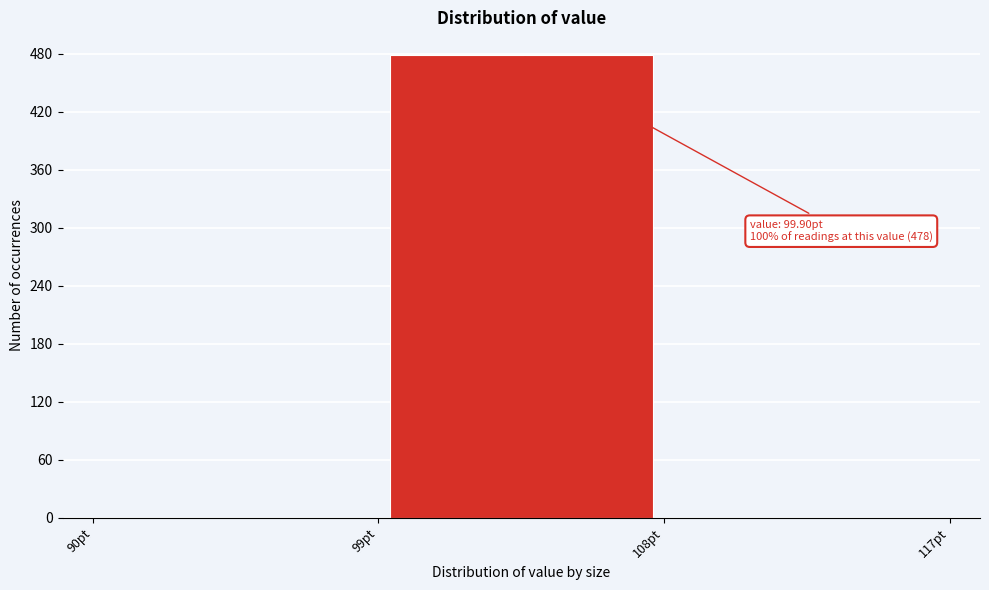

Which range on the x-axis has the tallest bar?

99 to 108